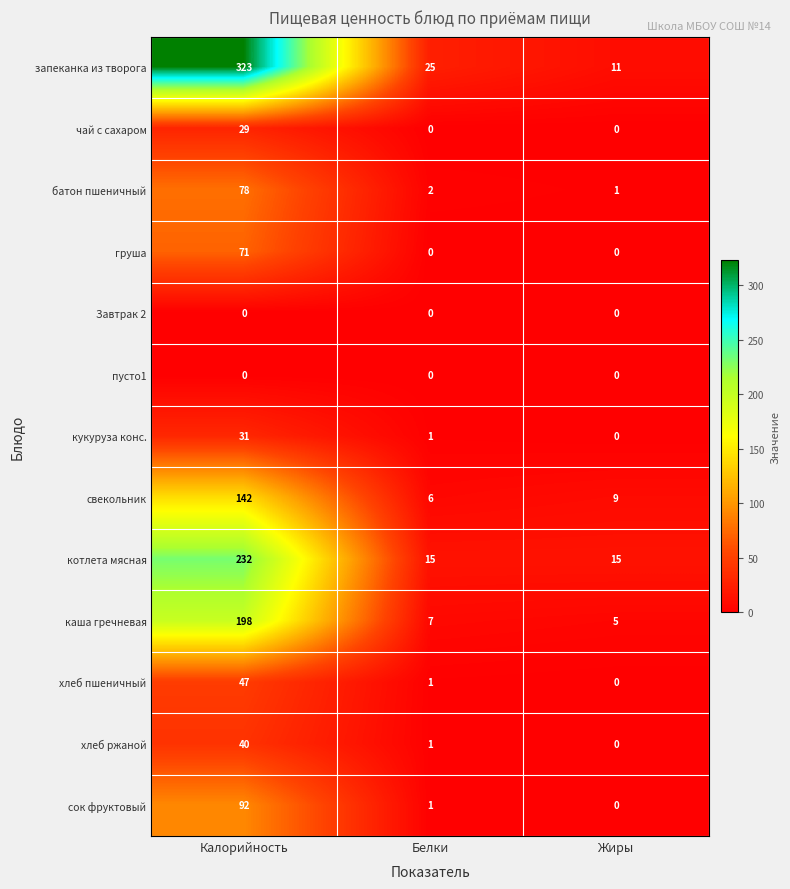

The котлета мясная series shows 67 at Калорийность. True or false?

False